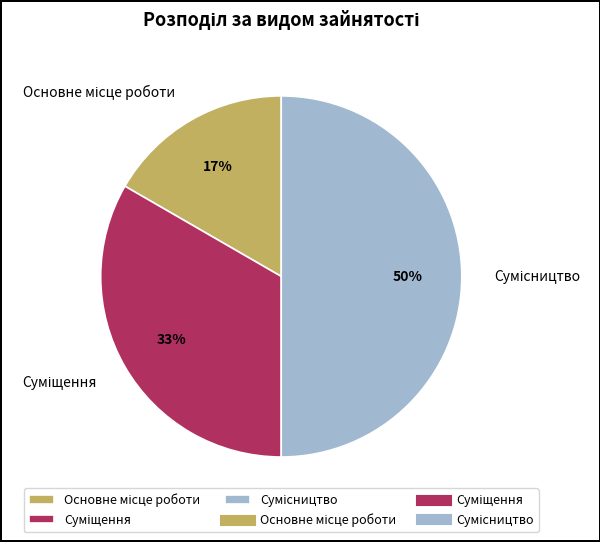

To the nearest percent, what is the average slice percentage?

33%